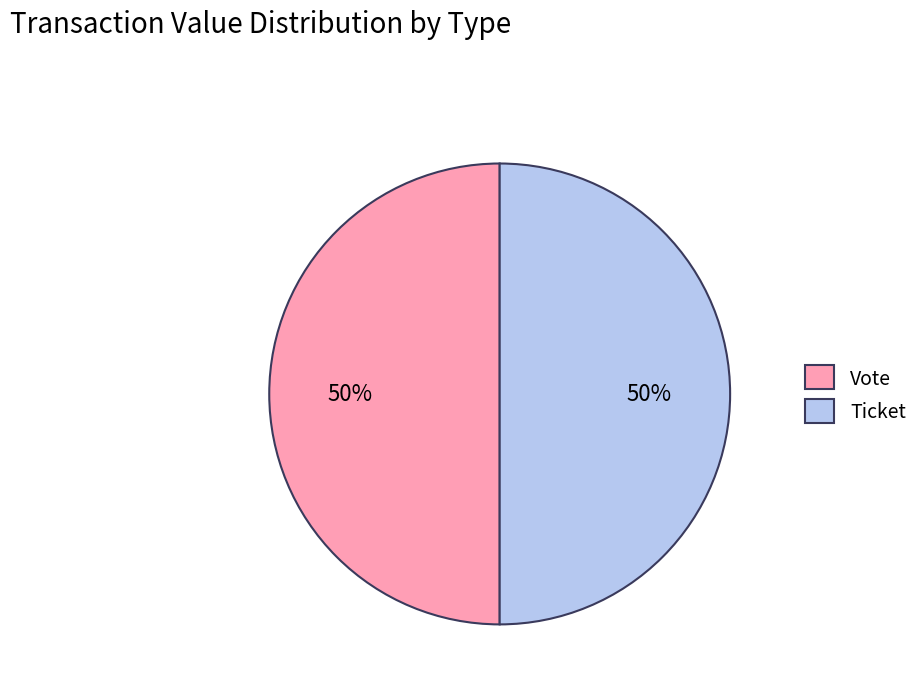

Is it true that Ticket is 44% of the pie?

False